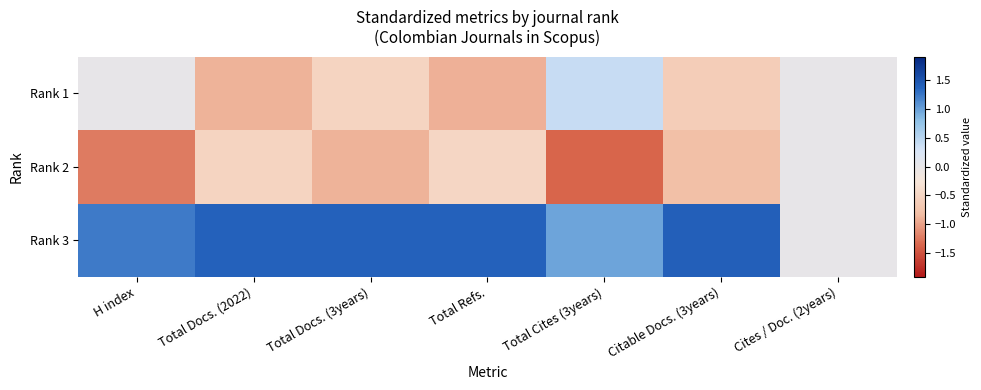

At which category is the sum across all series the highest?

H index